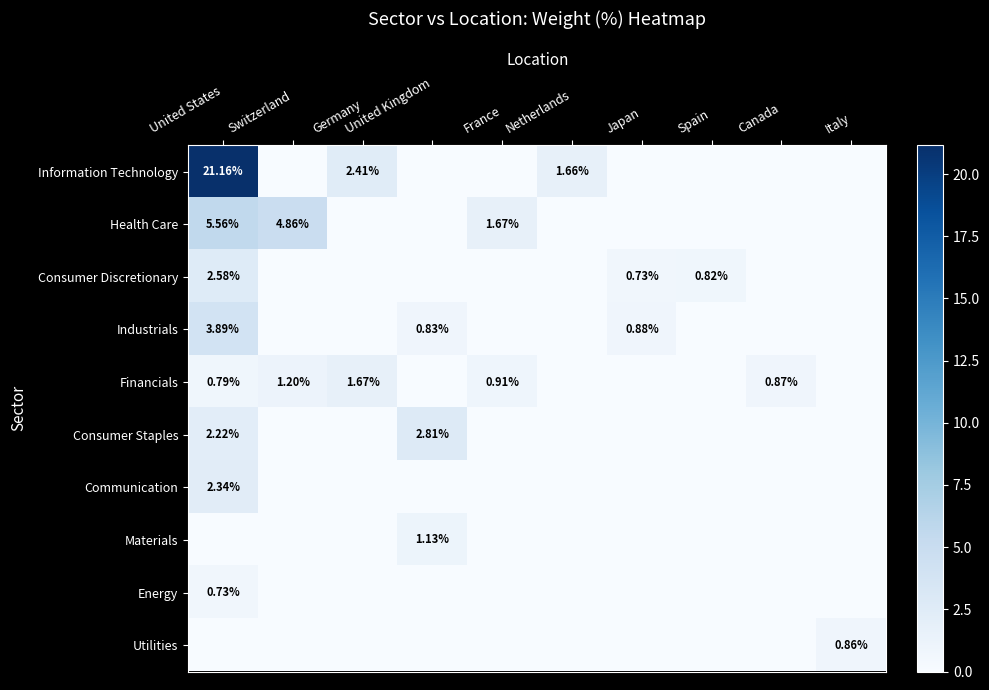

What is the spread (max minus min) of values at Spain?

0.8